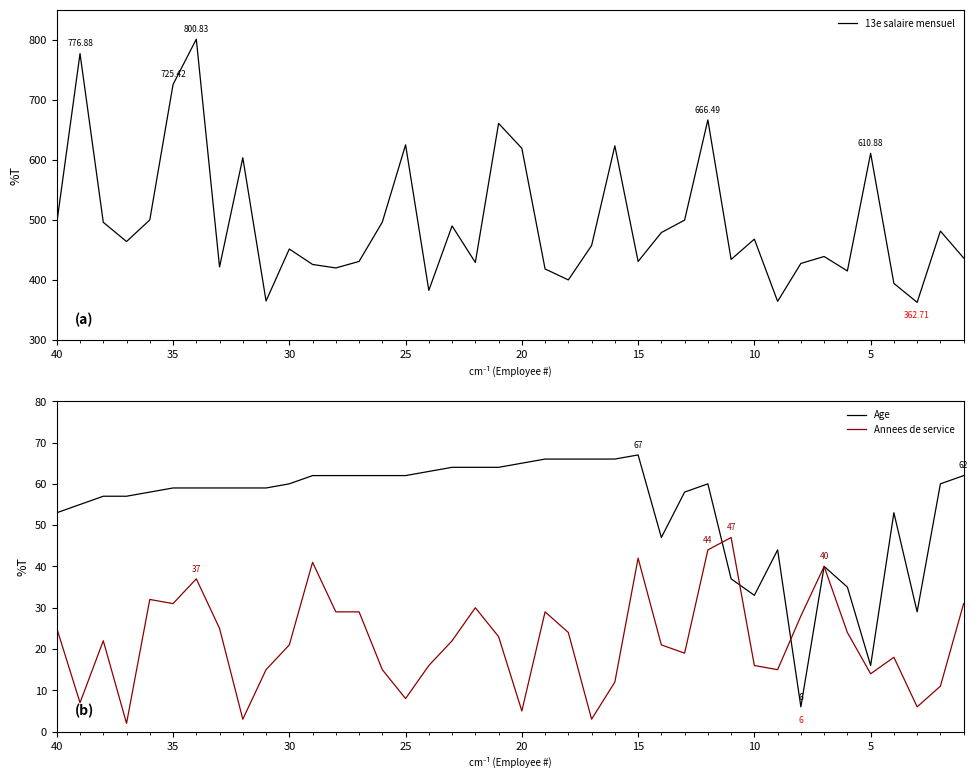

Is this an area chart (filled region under the line)?

No